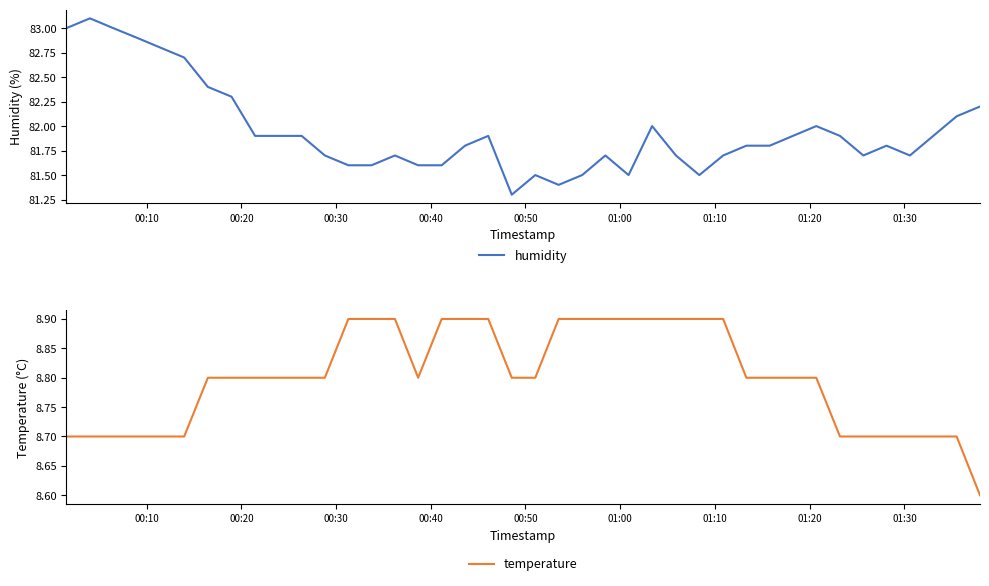

In humidity, how many points are higher than both neighbors (excluding endpoints)?

8